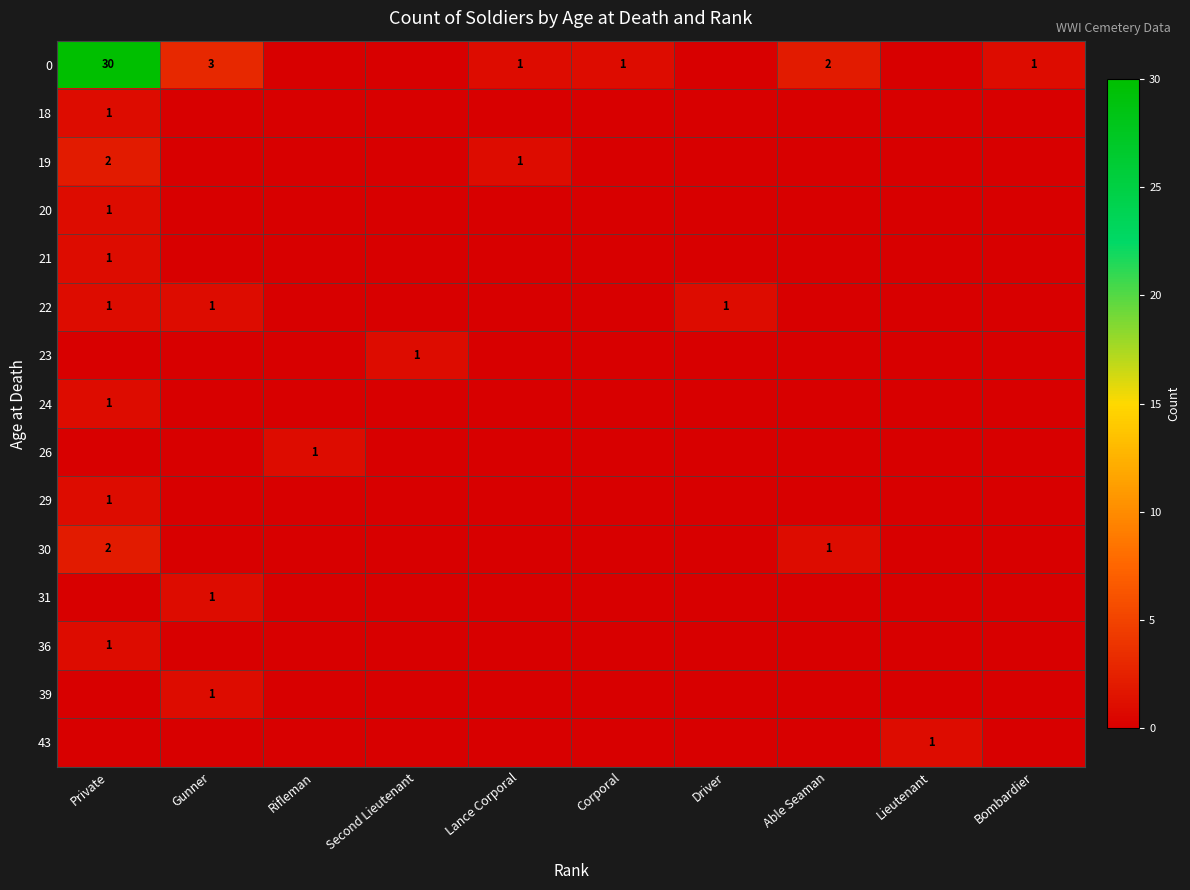

What is the difference between the highest and lowest values at Lieutenant?

1